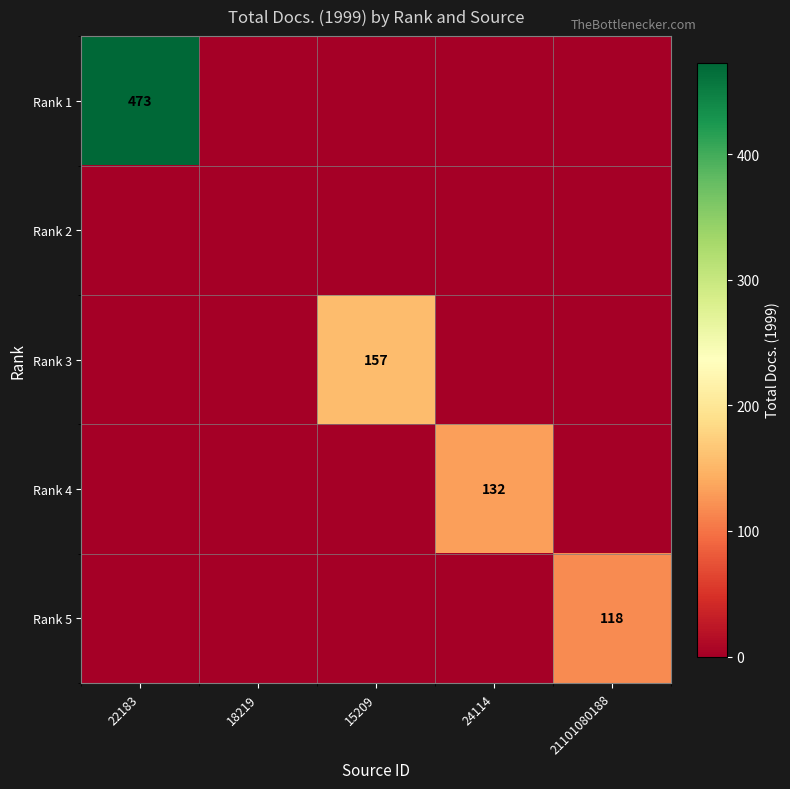

Which series has the widest spread of values?

Rank 1